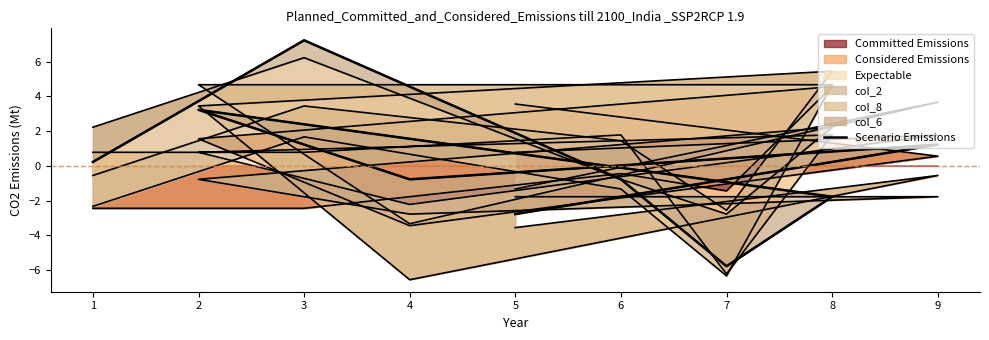

At which label does Committed Emissions reach its minimum?

4